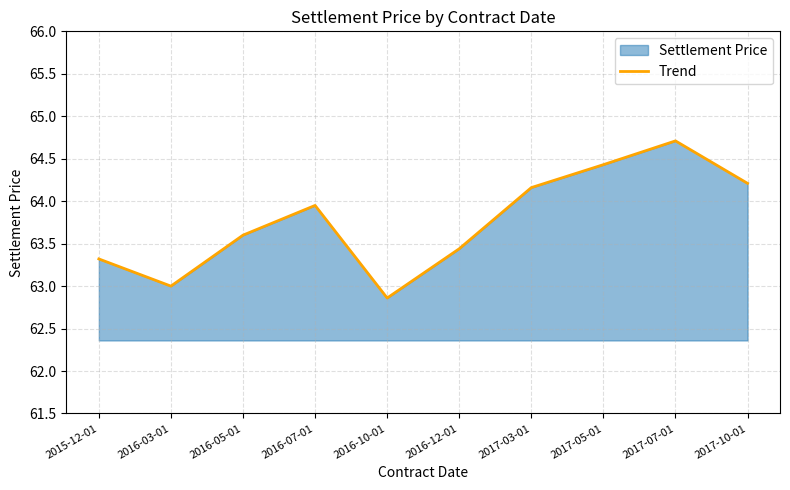

How many interior local peaks (higher than both neighbors) does the data have?

2